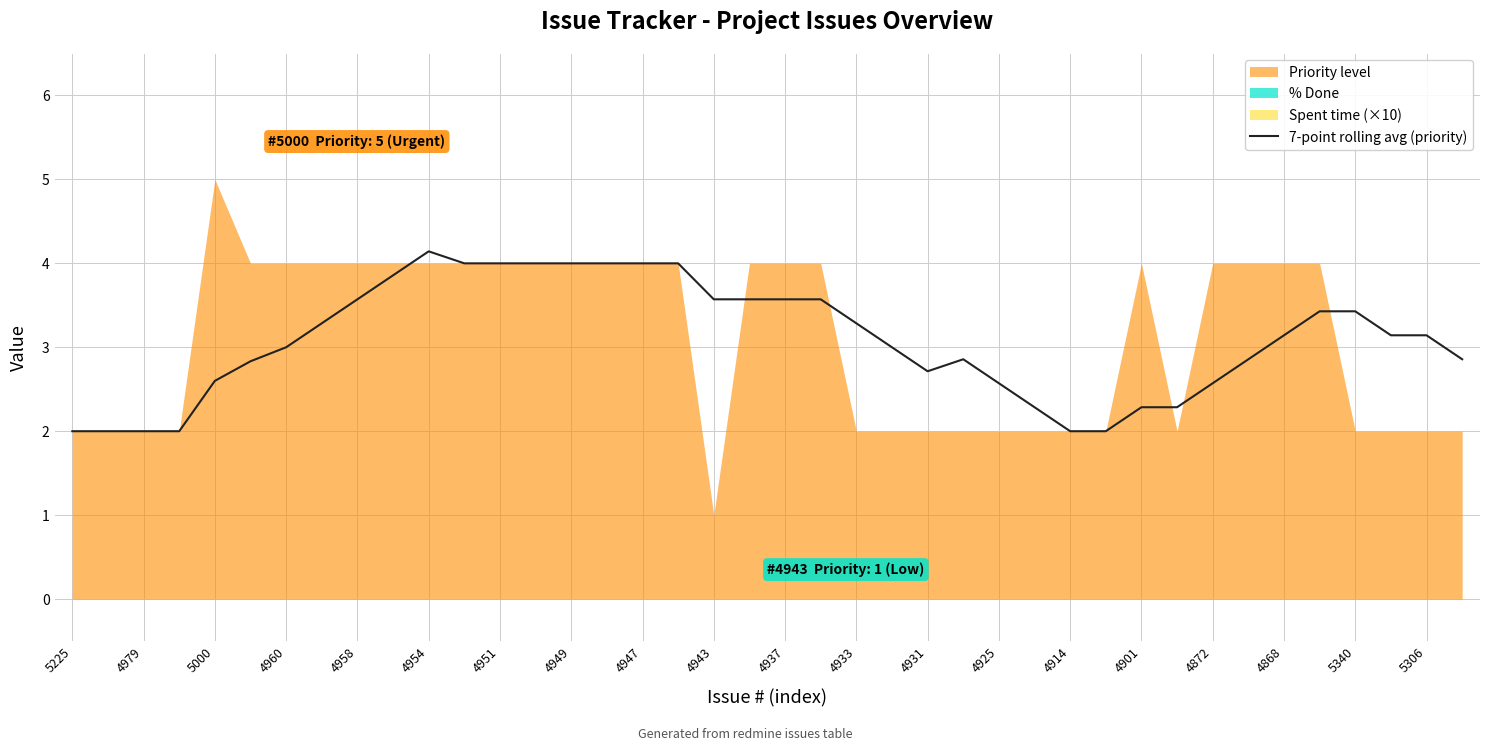

What is the value of the 36th point from the left?

3.4